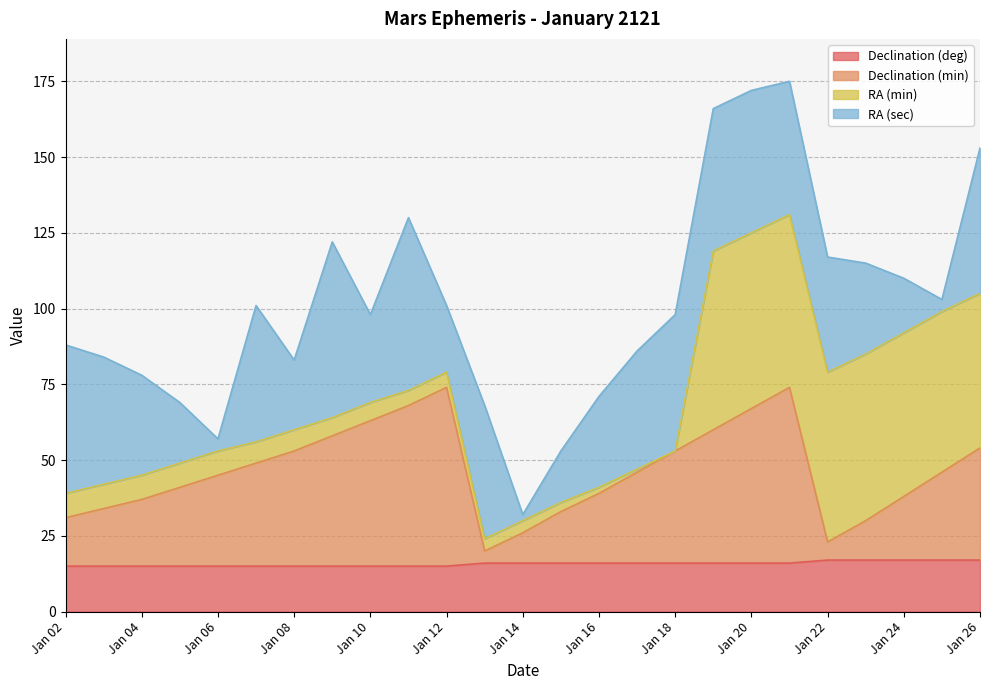

Which category has the lowest value across all series?

Jan 02